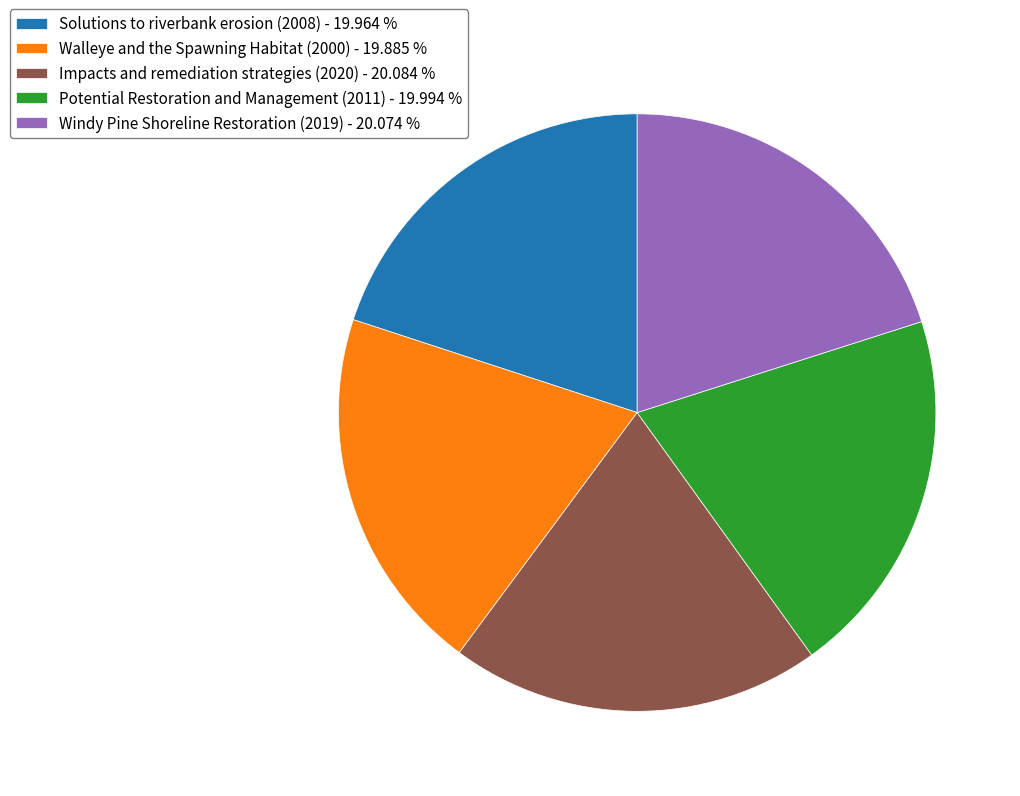

Approximately how many times larger is the value at Walleye and the Spawning Habitat (2000) - 19.885 % compared to Impacts and remediation strategies (2020) - 20.084 %?

1.0